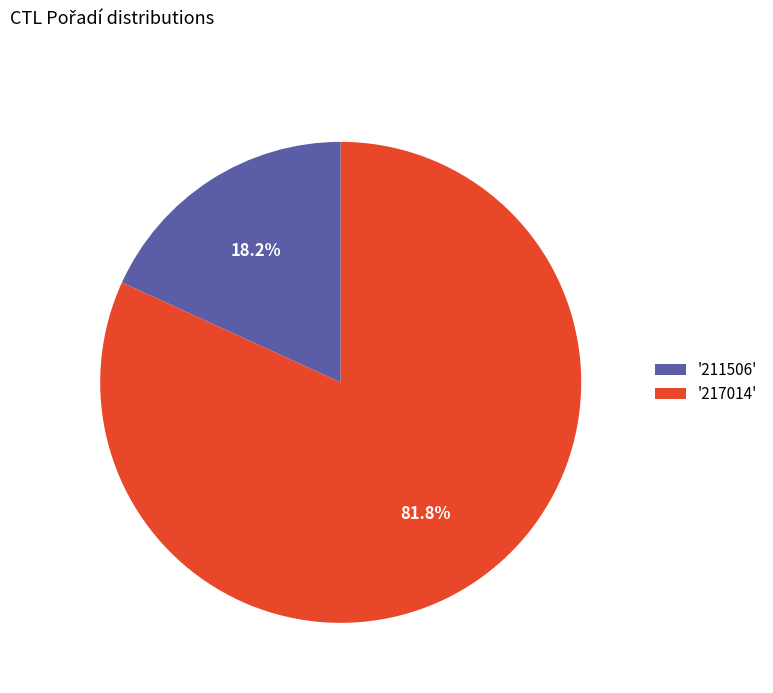

What is the ratio of the value at '217014' to the value at '211506'?

4.5